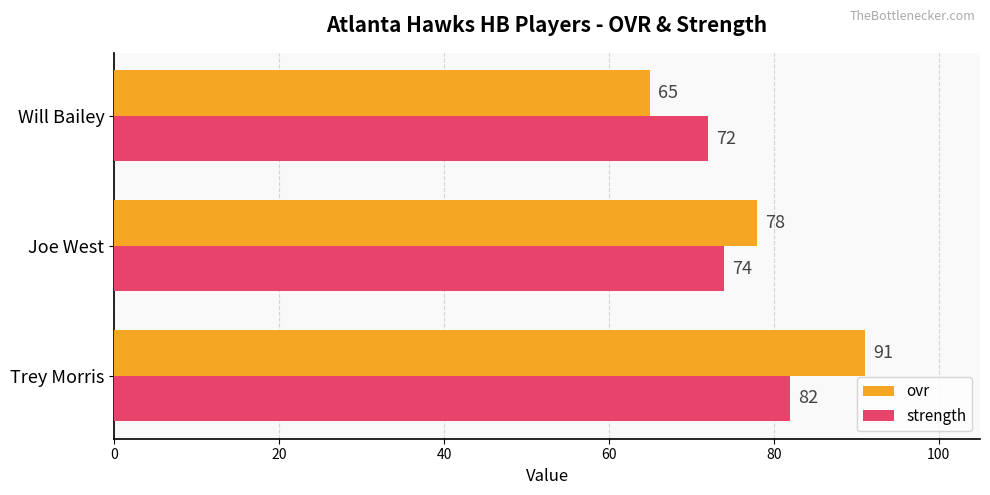

How many strength values are between 72 and 82?

3